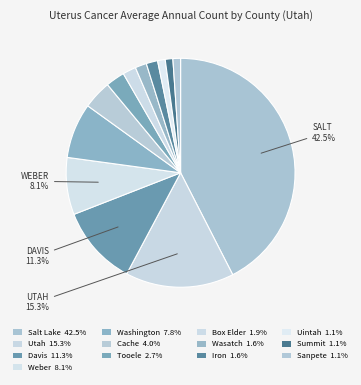

How many segments does this pie chart have?

13